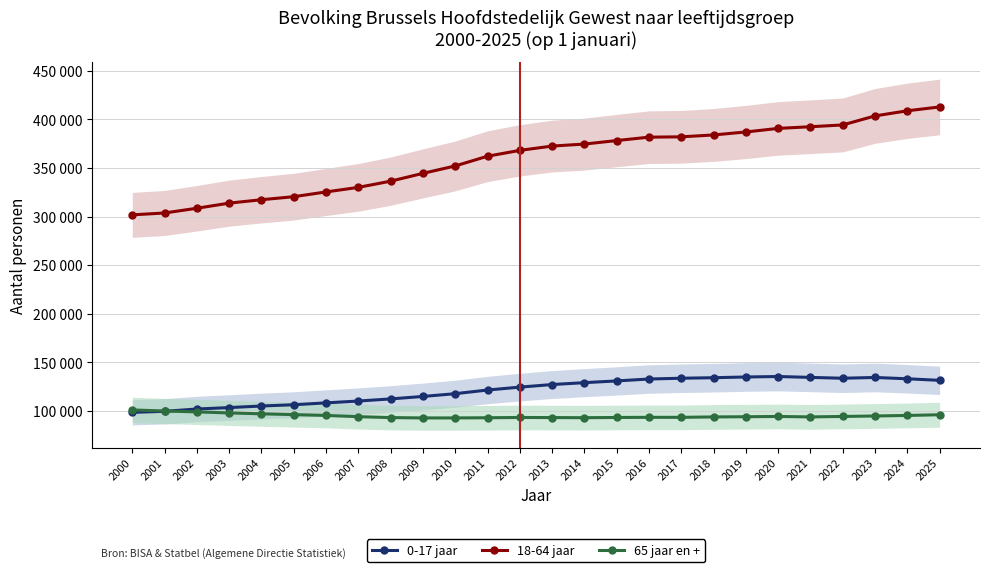

Reading left to right, extract all data points from this chart.

0-17 jaar: 2000=98619	2001=99644	2002=102025	2003=103505	2004=105126	2005=106434	2006=108355	2007=110230	2008=112422	2009=114955	2010=117795	2011=121560	2012=124551	2013=127207	2014=129150	2015=130924	2016=132894	2017=133699	2018=134233	2019=134974	2020=135465	2021=134558	2022=133688	2023=134480	2024=133139	2025=131517
18-64 jaar: 2000=301775	2001=303708	2002=308575	2003=313835	2004=317347	2005=320469	2006=325357	2007=330056	2008=336443	2009=344472	2010=352100	2011=362108	2012=368116	2013=372545	2014=374611	2015=378223	2016=381714	2017=382051	2018=383979	2019=387055	2020=390723	2021=392440	2022=394280	2023=403577	2024=408842	2025=412811
65 jaar en +: 2000=101072	2001=99988	2002=99061	2003=98009	2004=97092	2005=96260	2006=95408	2007=94141	2008=93212	2009=92855	2010=92856	2011=93037	2012=93323	2013=93223	2014=93095	2015=93325	2016=93487	2017=93479	2018=93889	2019=94084	2020=94361	2021=93898	2022=94388	2023=94856	2024=95417	2025=96122